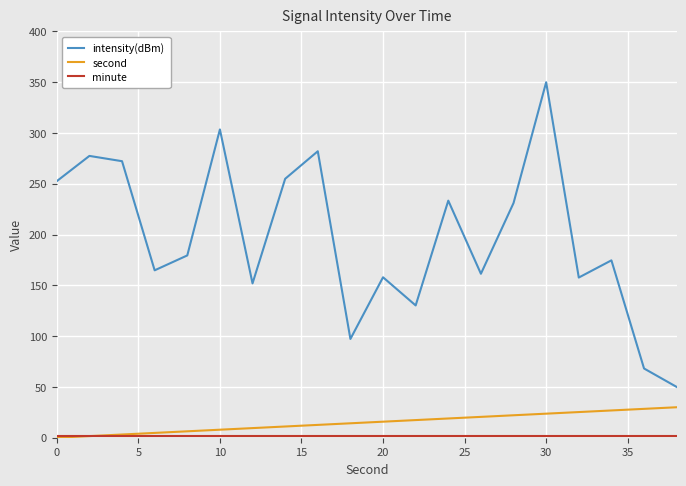

Which series has the largest total across all categories?

intensity(dBm)